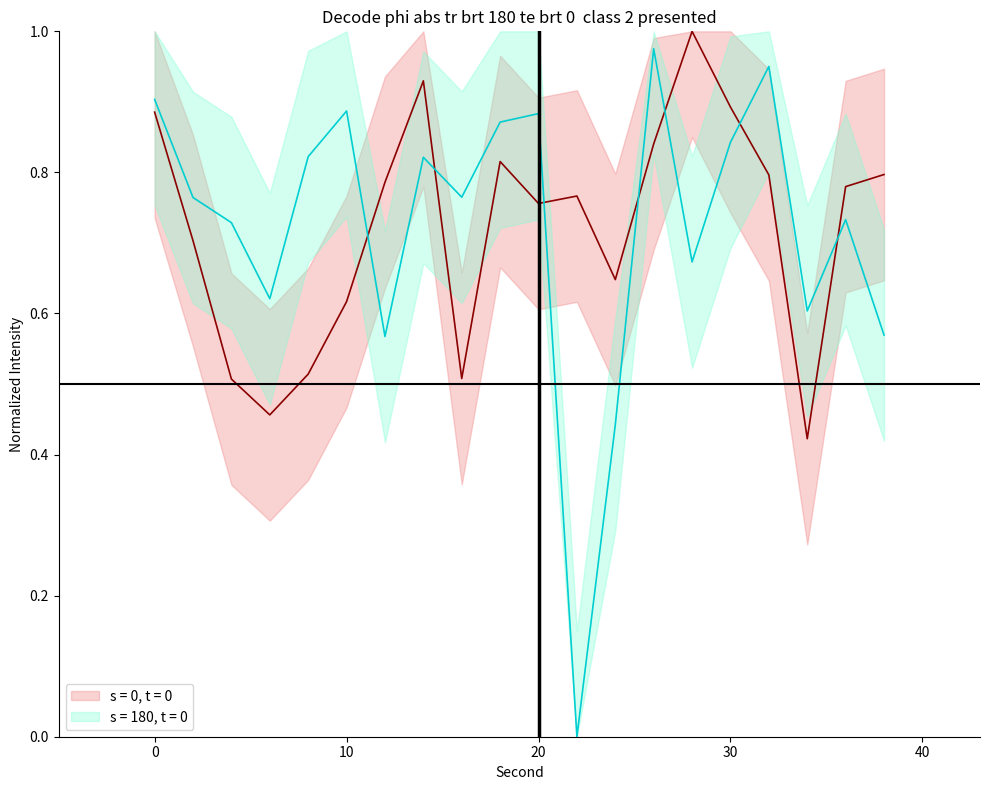

Which series changed the most between 10 and 14?

s = 0, t = 0